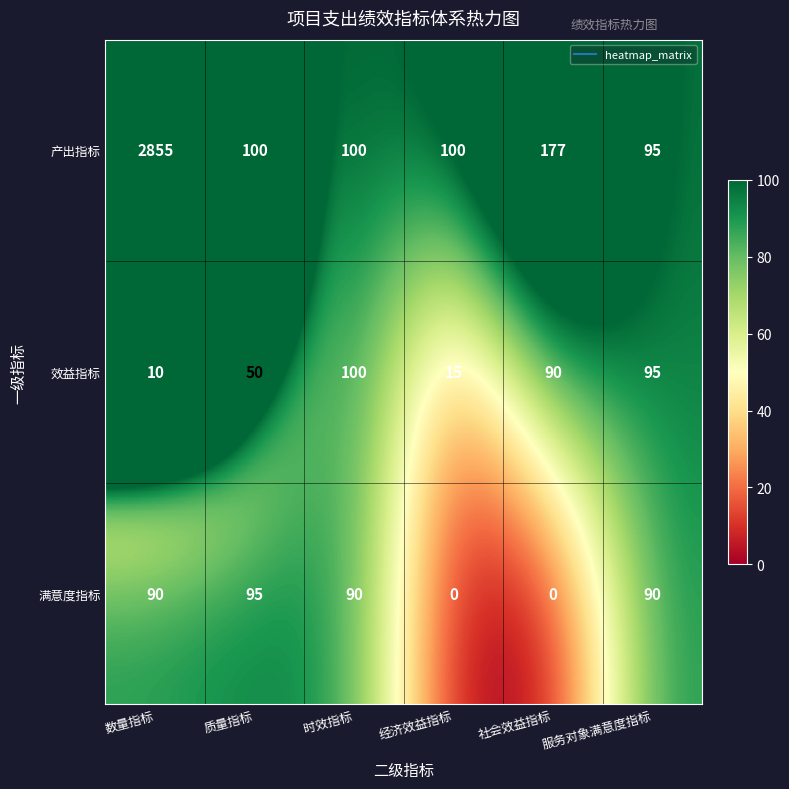

True or false: 效益指标 has a value of 26 at 经济效益指标.

False